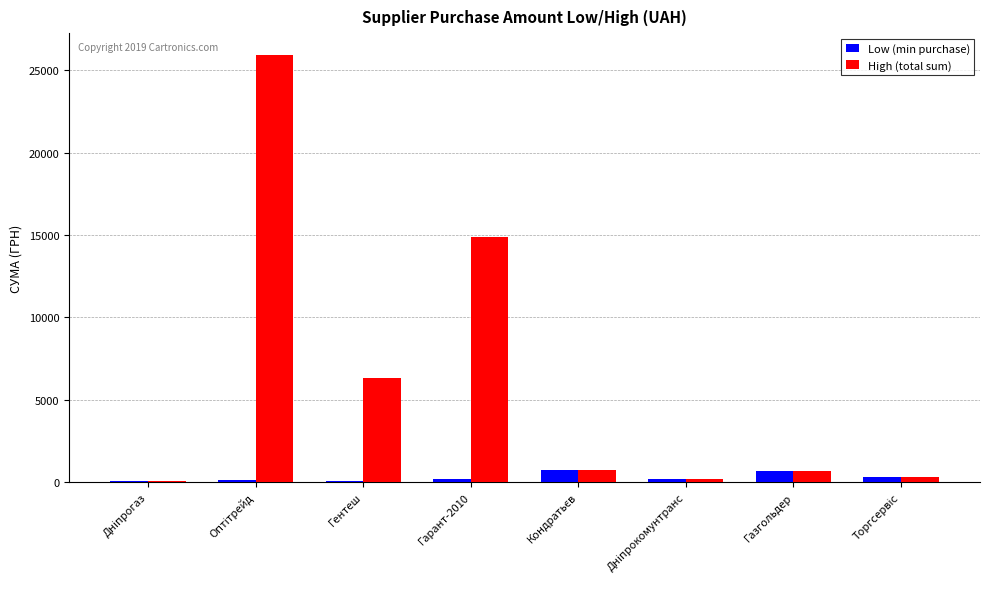

What is the sum of all High (total sum) values?

49188.0